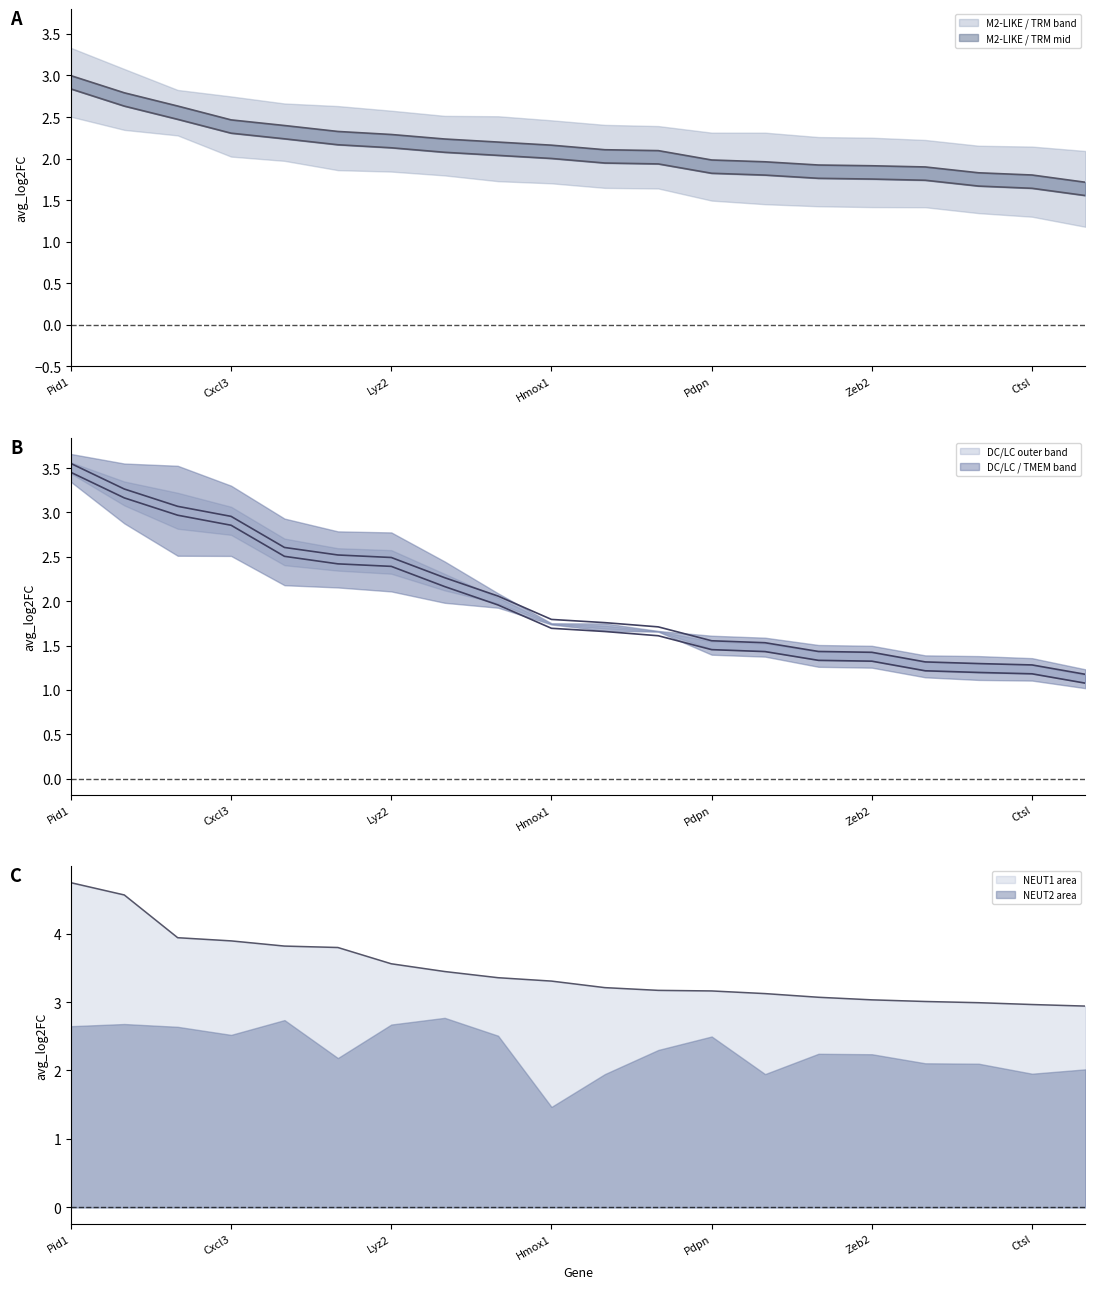

What is the spread (max minus min) of values at Abca1?

1.6